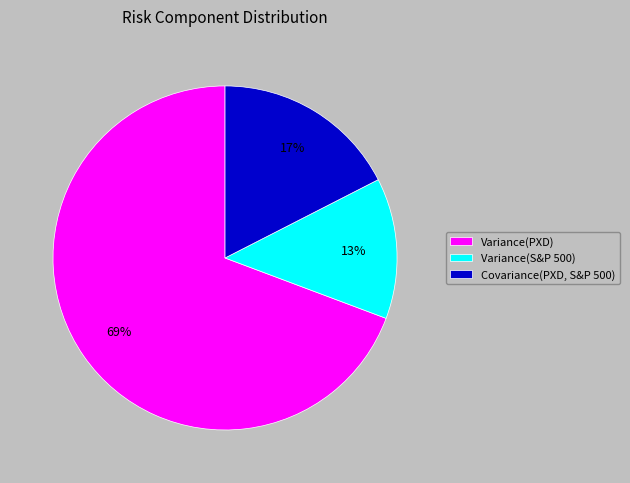

Do Variance(S&P 500) and Covariance(PXD, S&P 500) together represent more than half of the pie?

No